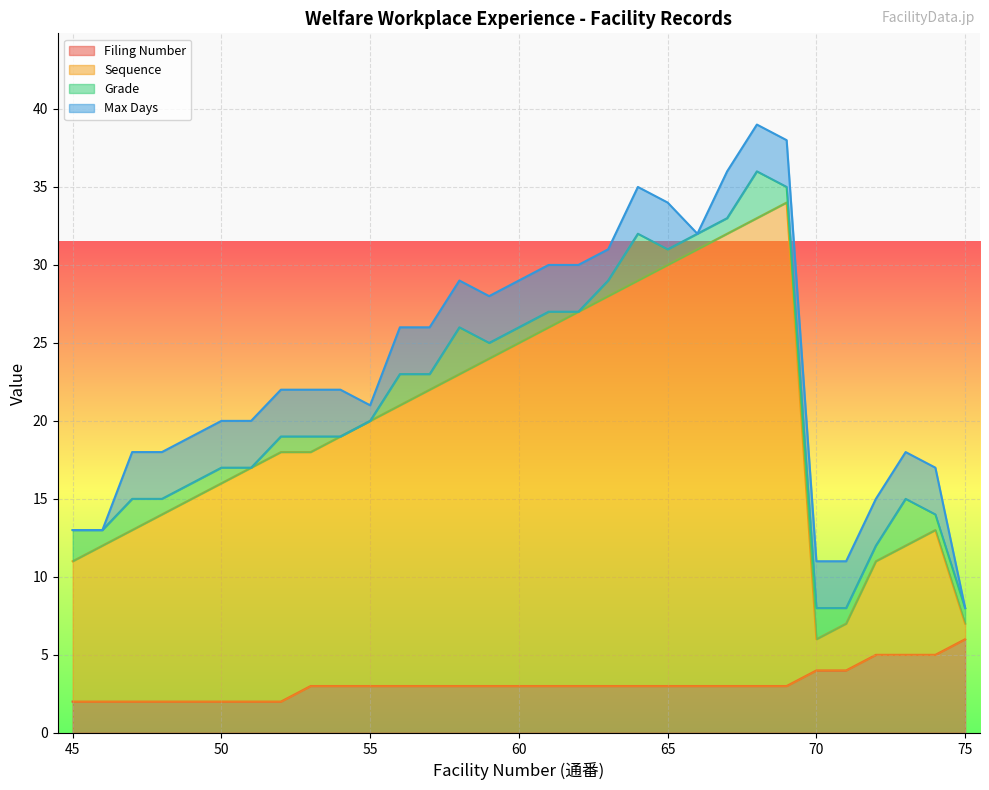

What are all the series names shown in the legend?

Filing Number, Sequence, Grade, Max Days